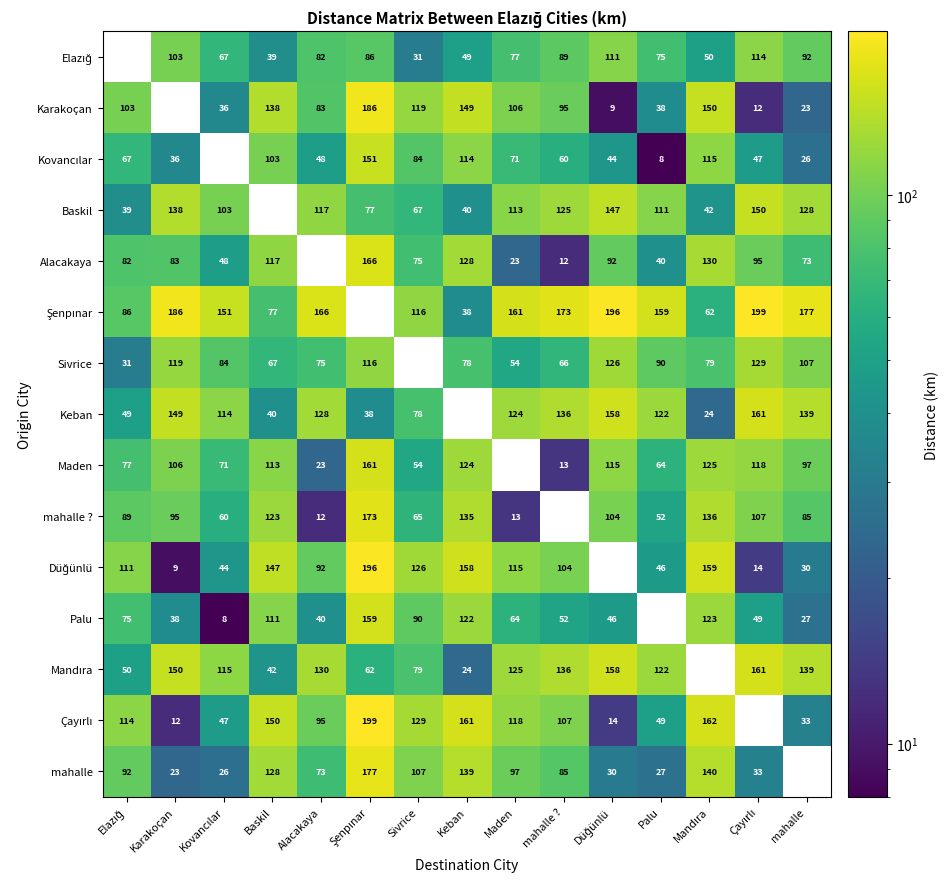

What is the sum of the Palu values at Baskil and Karakoçan?

149